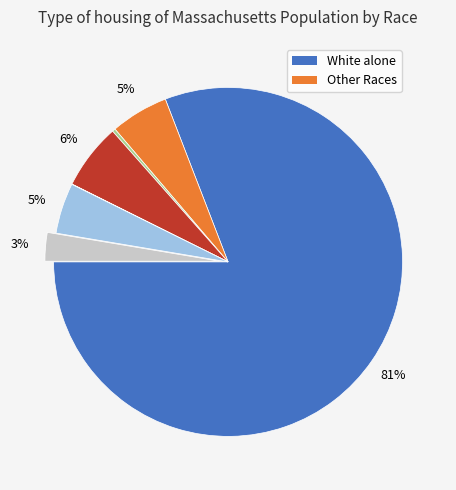

To the nearest percent, what is the average slice percentage?

14%